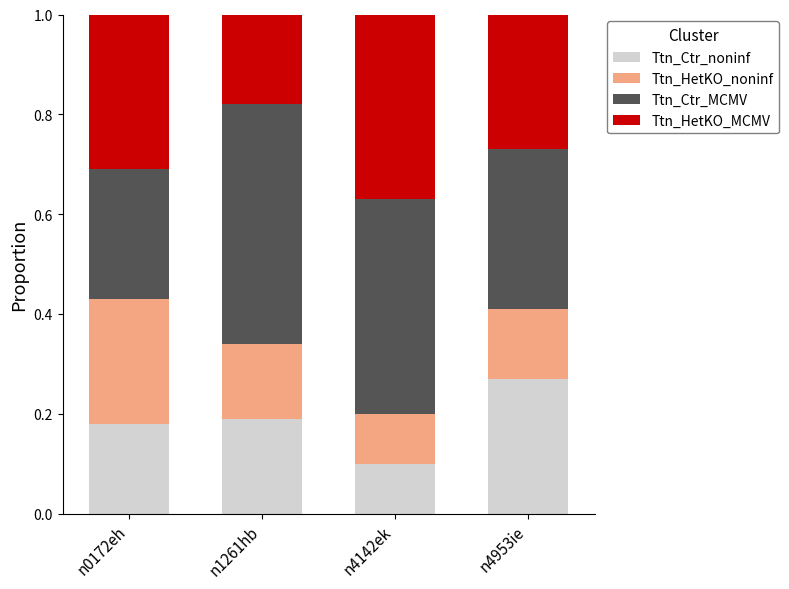

Does the chart contain any negative values?

No